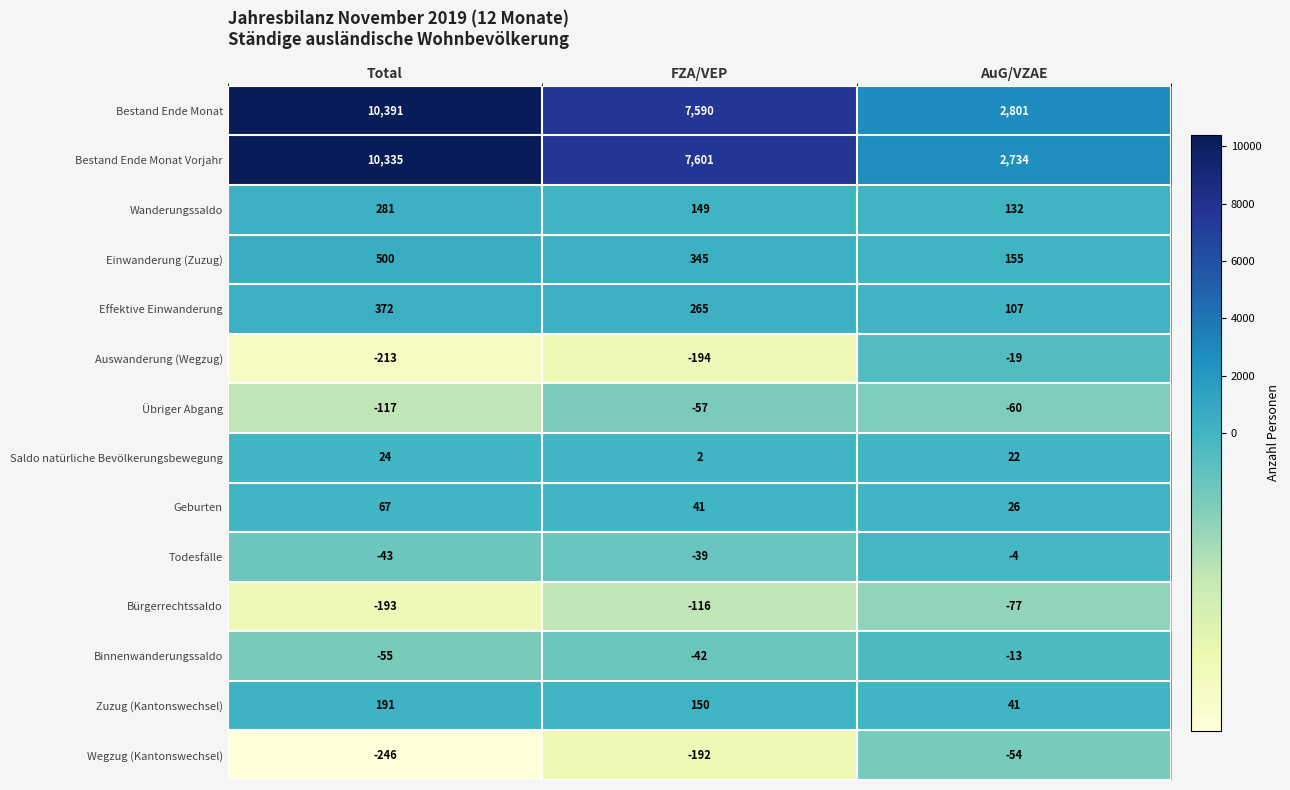

What is the greatest value displayed?

10391